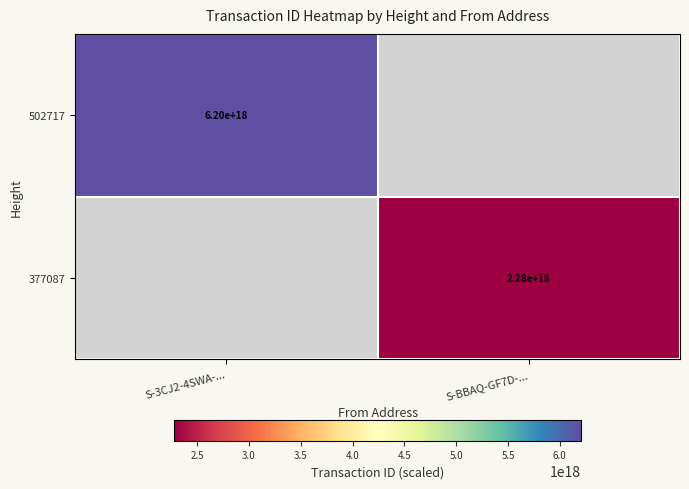

The value of 377087 at S-BBAQ-GF7D-... is 2280000000000000000. True or false?

True